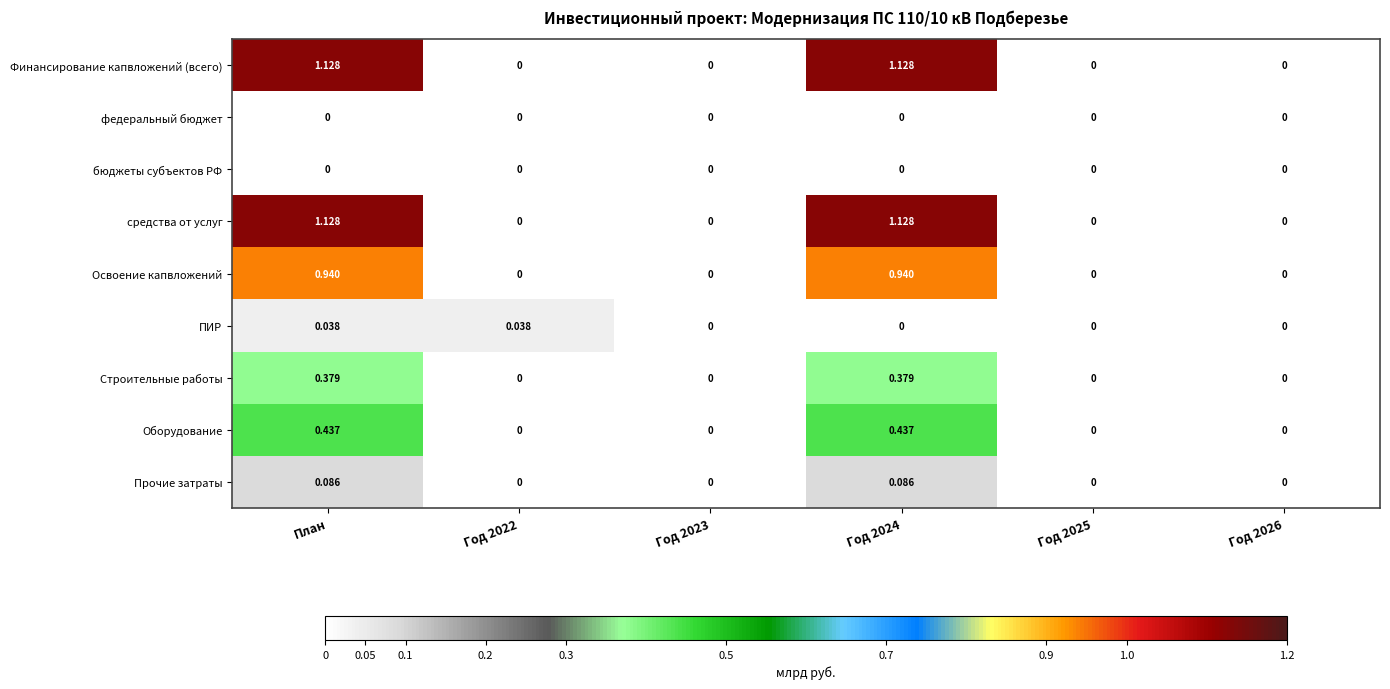

Is the value of Освоение капвложений at Год 2025 greater than the value of Оборудование at Год 2024?

No